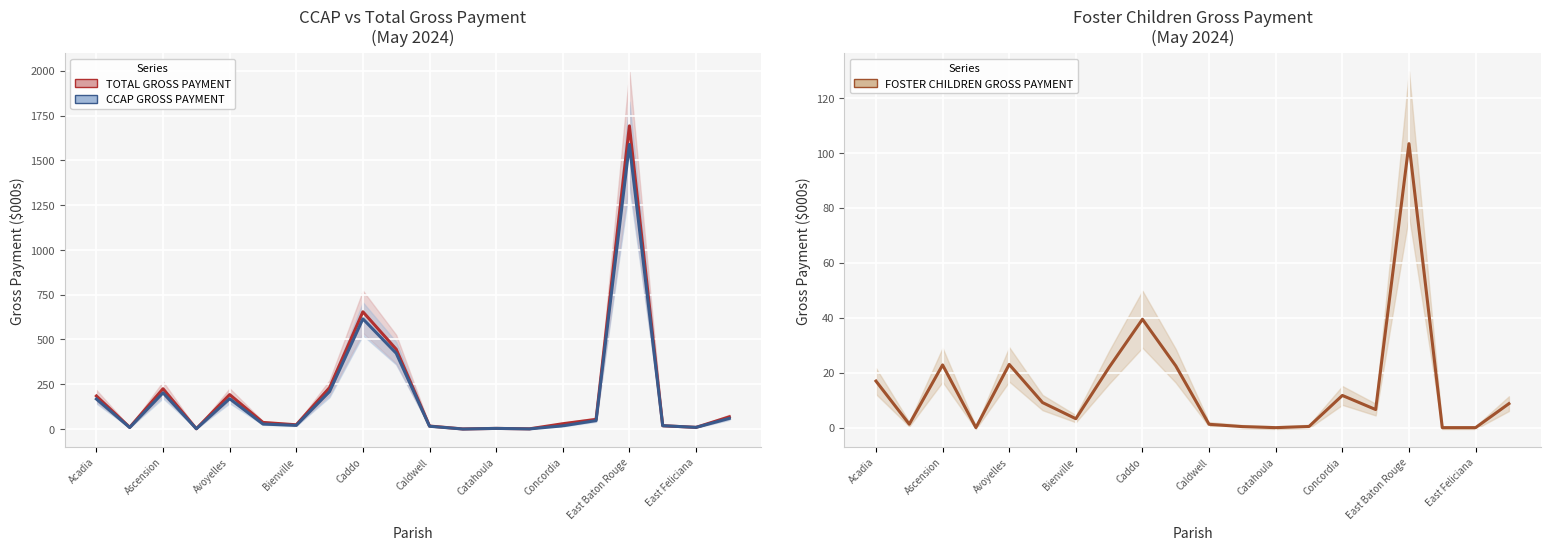

What is the sum of the TOTAL GROSS PAYMENT values at 11 and Caldwell?

37.2